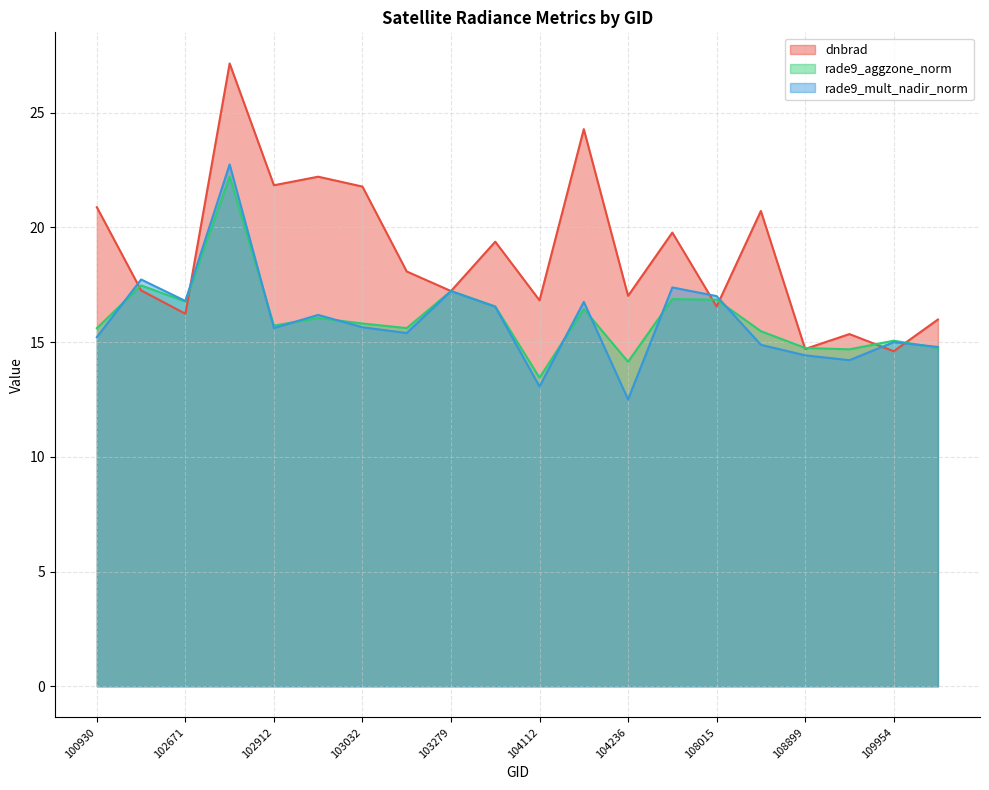

How many values in the rade9_aggzone_norm series exceed 15?

15